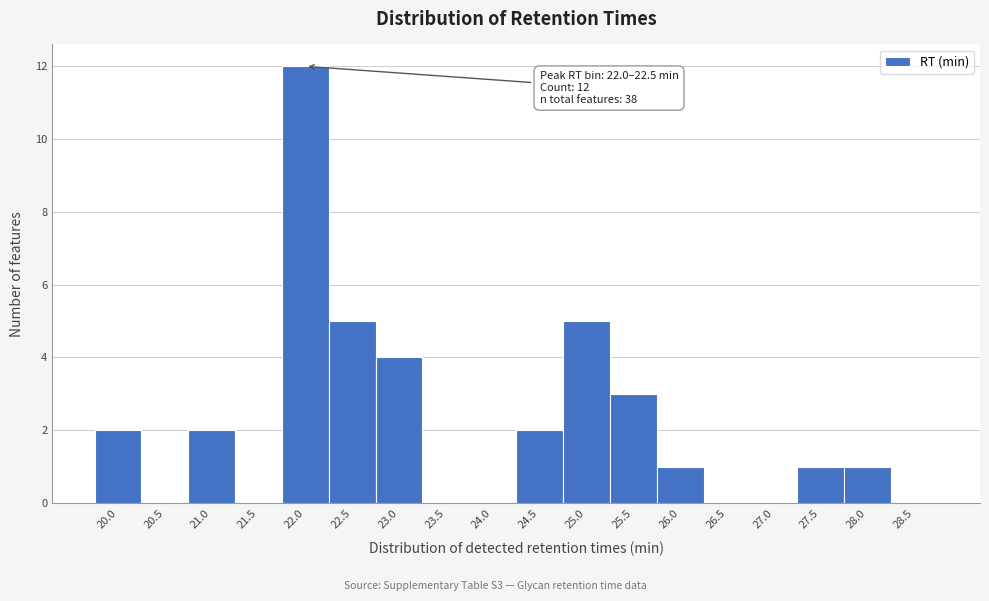

Reading left to right, extract all data points from this chart.

20.0=2	20.5=0	21.0=2	21.5=0	22.0=12	22.5=5	23.0=4	23.5=0	24.0=0	24.5=2	25.0=5	25.5=3	26.0=1	26.5=0	27.0=0	27.5=1	28.0=1	28.5=0